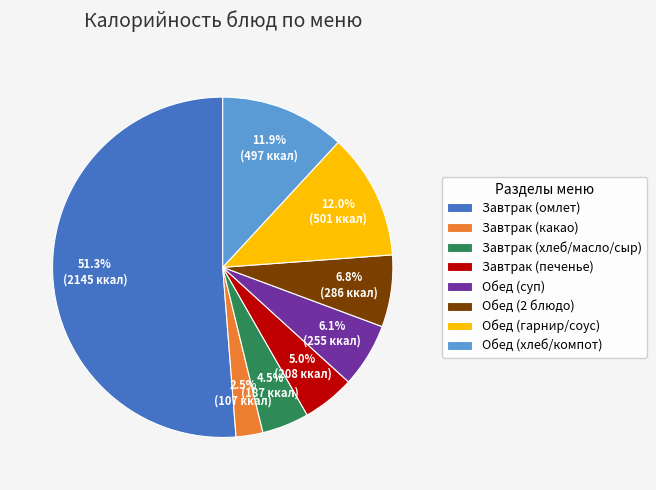

What is the ratio of the value at Обед (суп) to the value at Обед (хлеб/компот)?

0.5